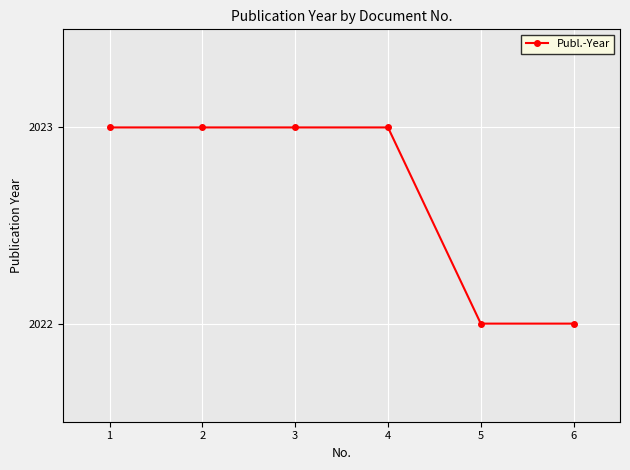

What is the value of the 3rd point from the left?

2023